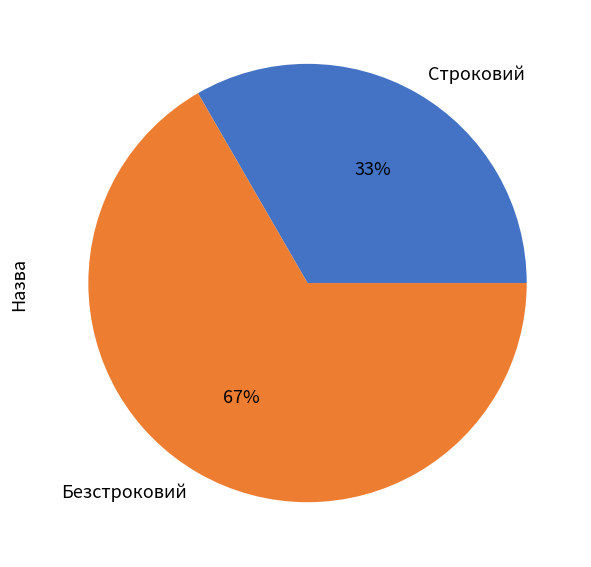

To the nearest percent, what is the average slice percentage?

50%